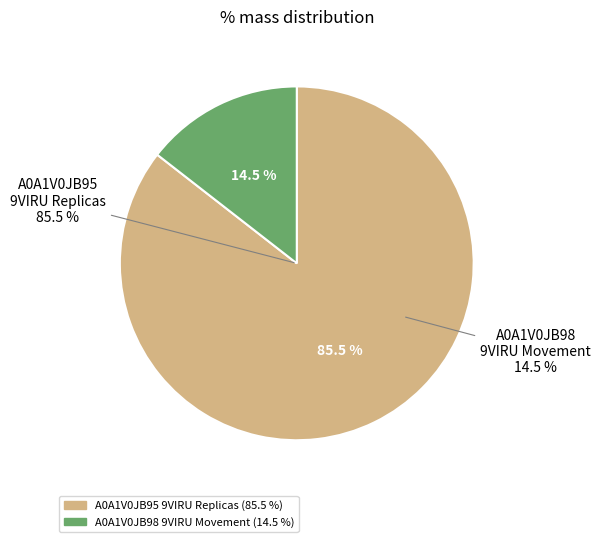

How many slices are in this pie chart?

2